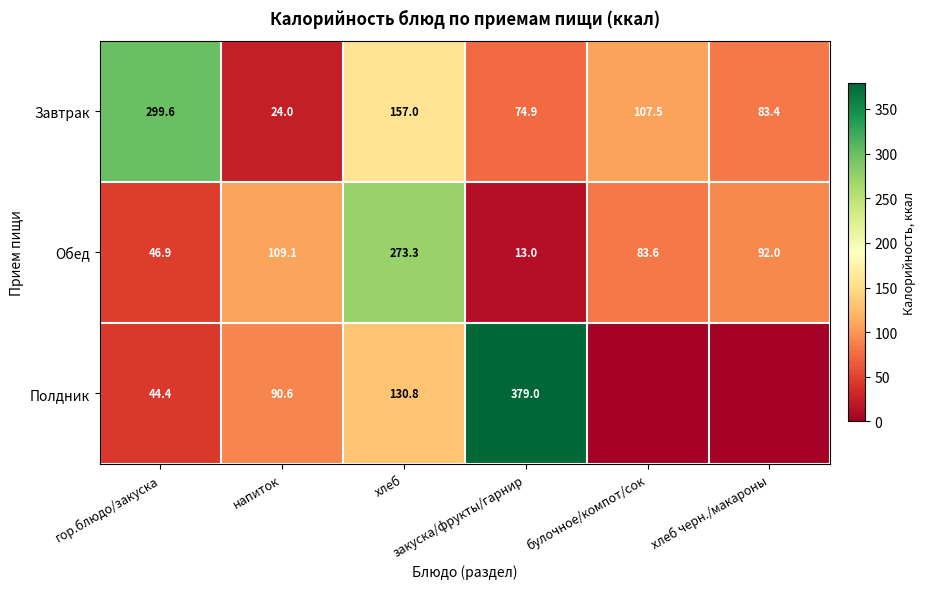

What is the average value of the Завтрак series?

124.4